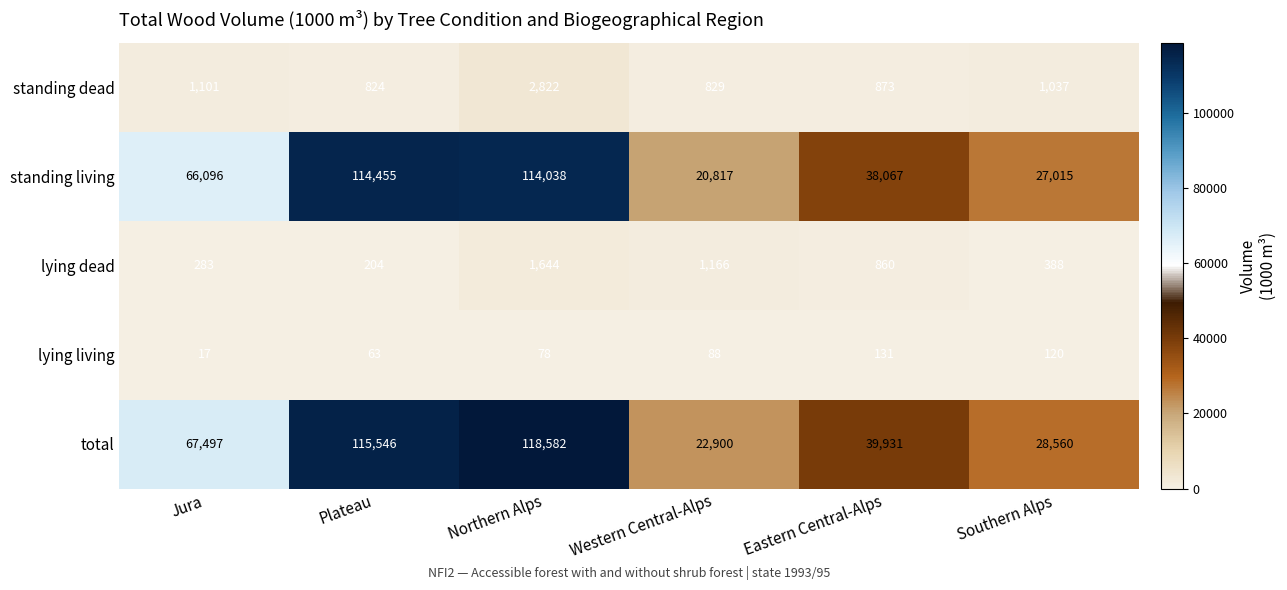

What is the approximate value of total at Western Central-Alps, to the nearest 50?

22900